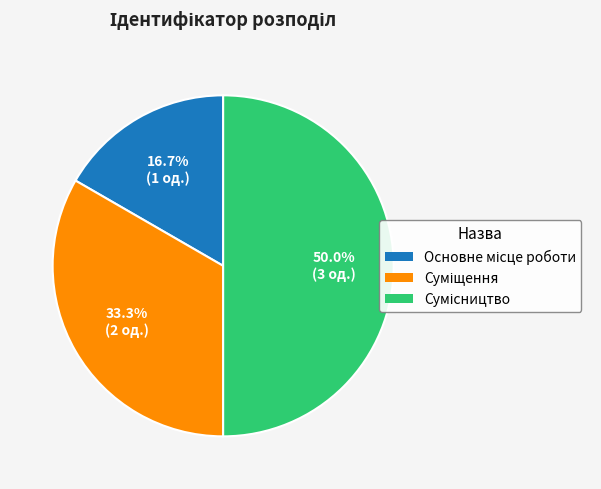

Does Сумісництво account for over 50% of the chart?

No